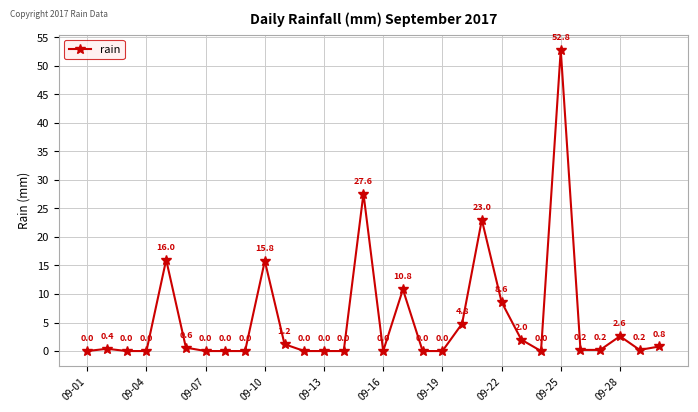

True or false: the data has more than 1 interior local peaks.

True